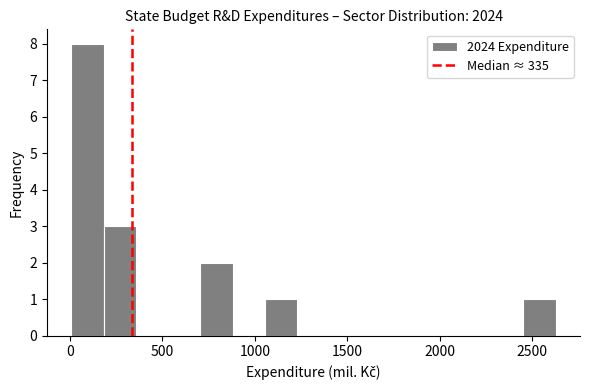

Around what value on the x-axis is the tallest bar? Give the approximate position of its centre, as read against the axis.

100